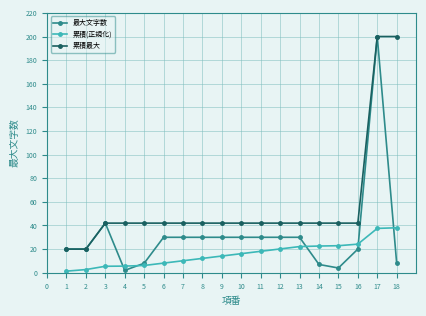

What is the value of the 最大文字数 point at the 6th from the left?

30.0